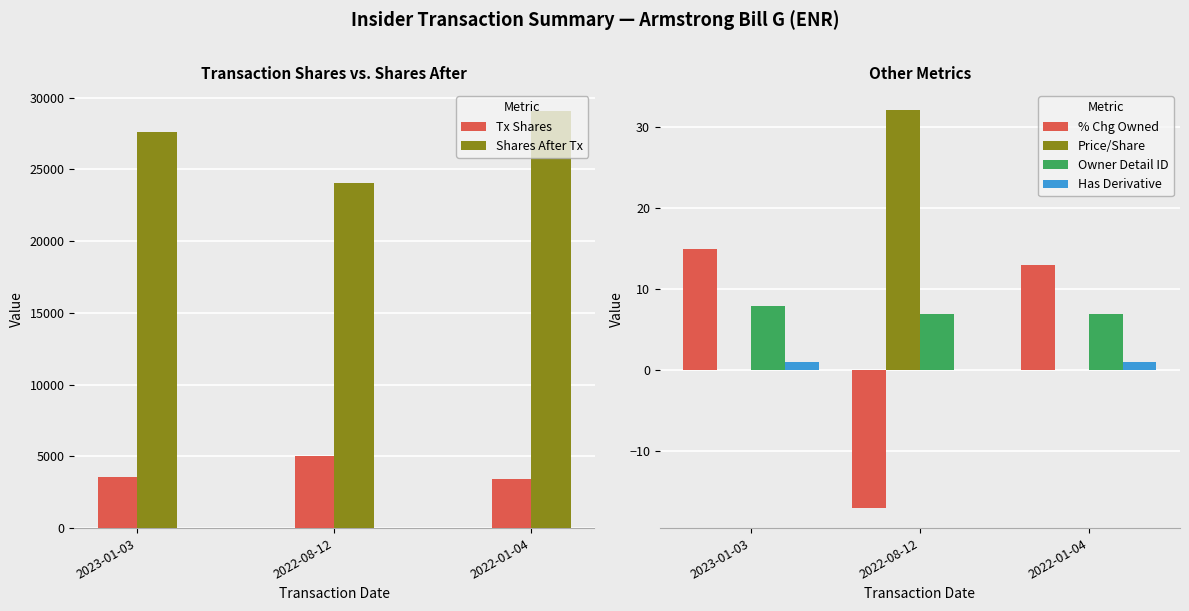

True or false: Has Derivative has a value of 1.0 at 2022-01-04.

True